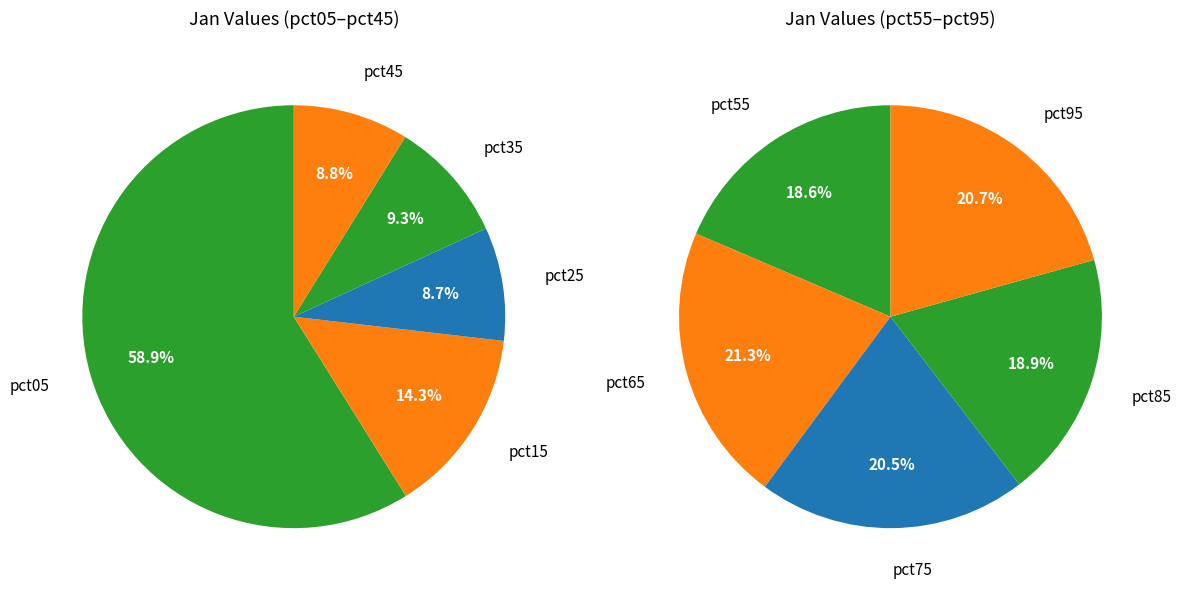

Rank the categories by value from highest to lowest.

pct05, pct15, pct65, pct95, pct75, pct35, pct45, pct85, pct25, pct55